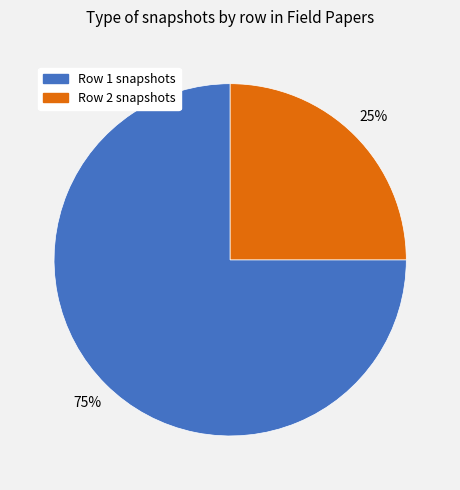

True or false: Row 1 snapshots accounts for 80% of the total.

False